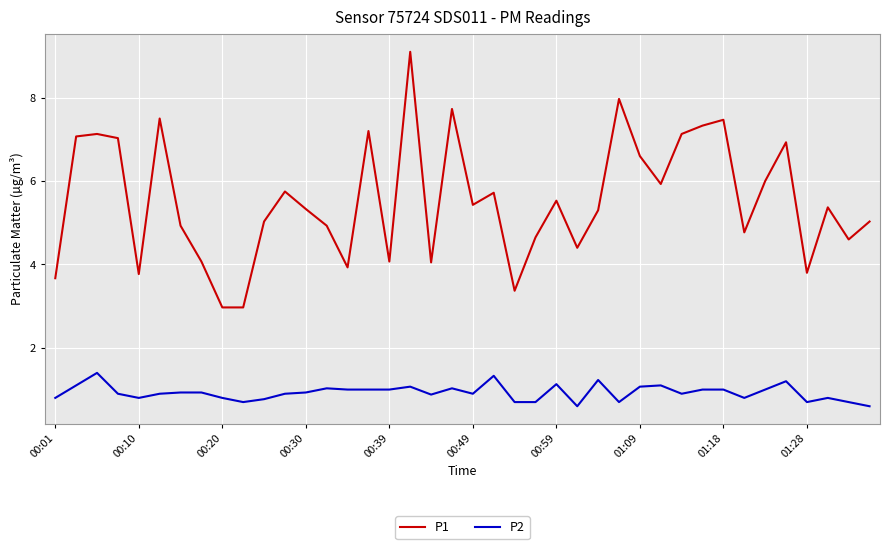

What is the sum of all P2 values?

37.0